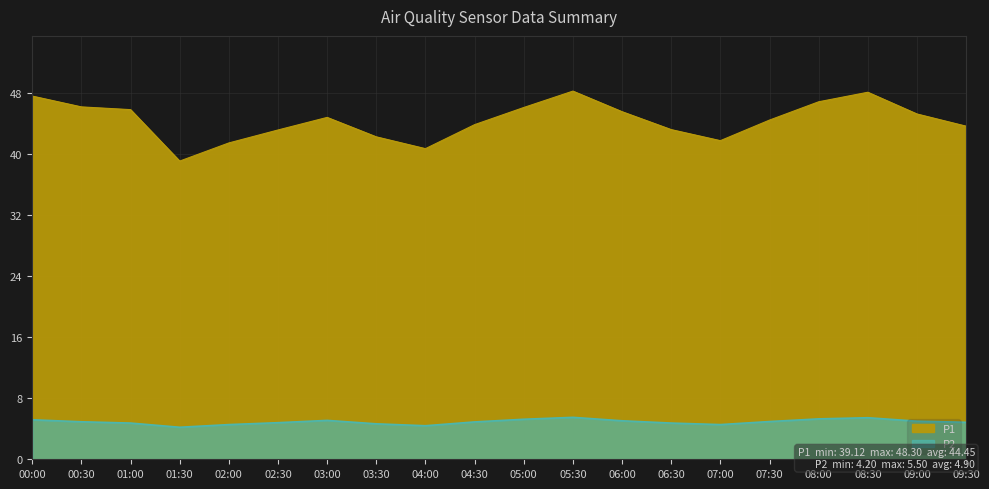

How many interior local peaks does the P2 series have?

3